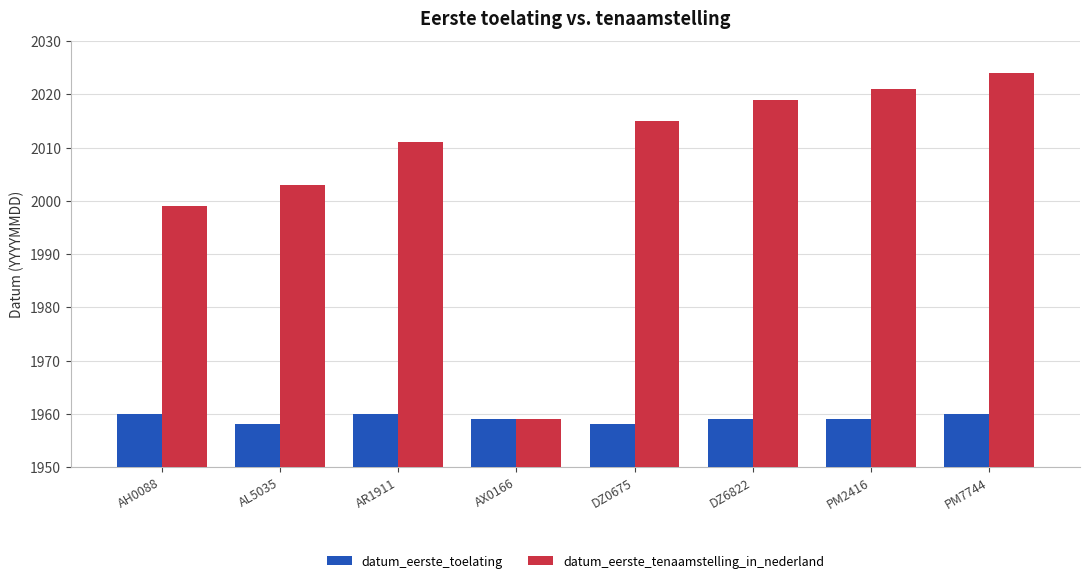

How many groups of bars are there?

8